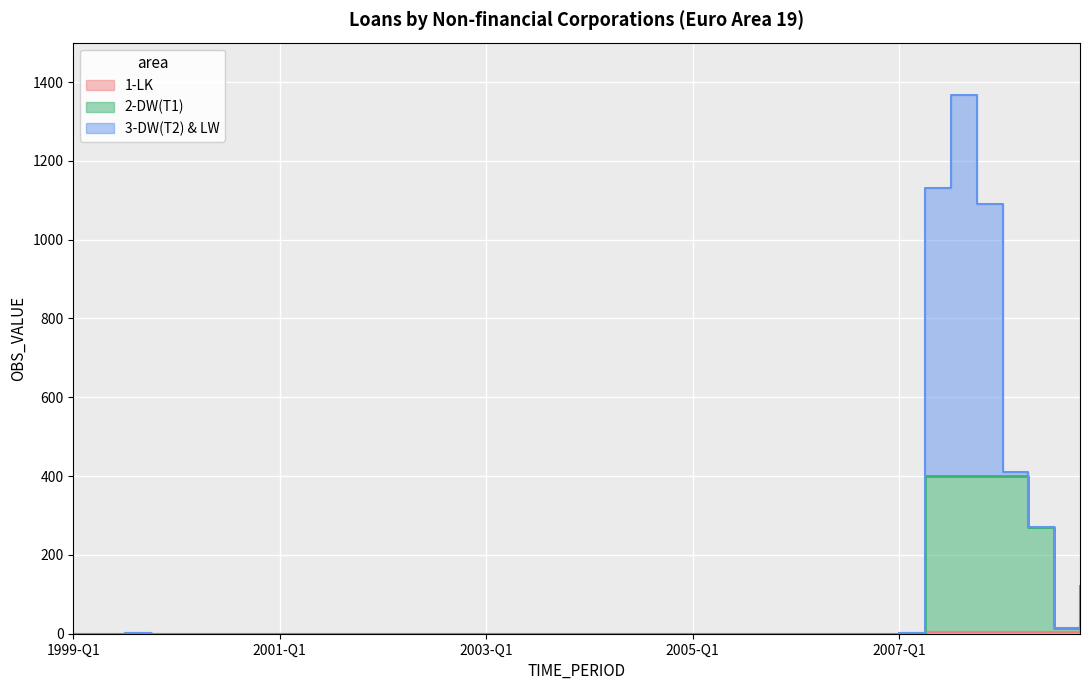

At which label does 1-LK reach its minimum?

1999-Q1